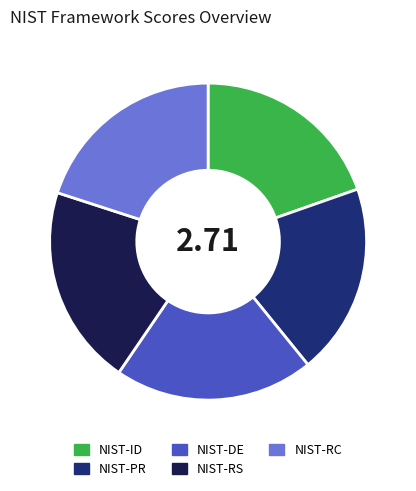

Combined, do NIST-PR and NIST-RC account for over 50%?

No